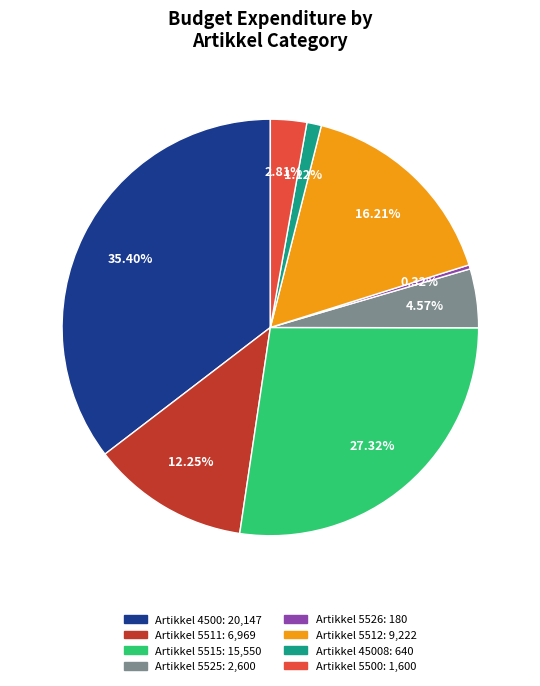

How many slices are in this pie chart?

8